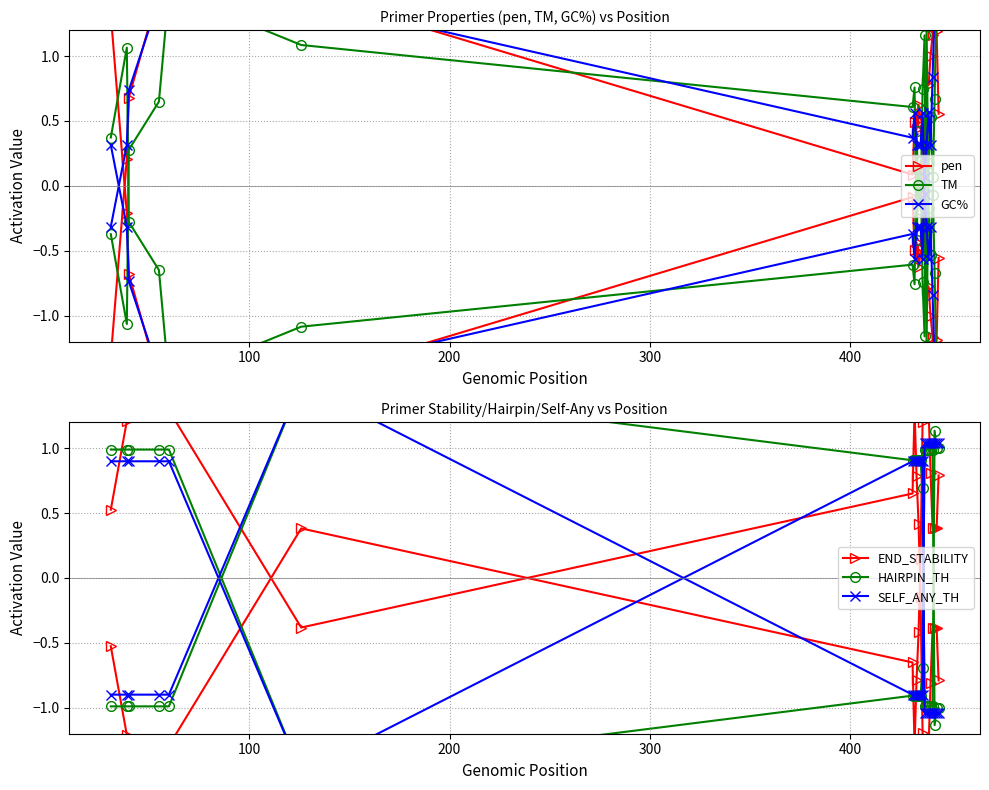

At how many categories does at least one series exceed 0?

20